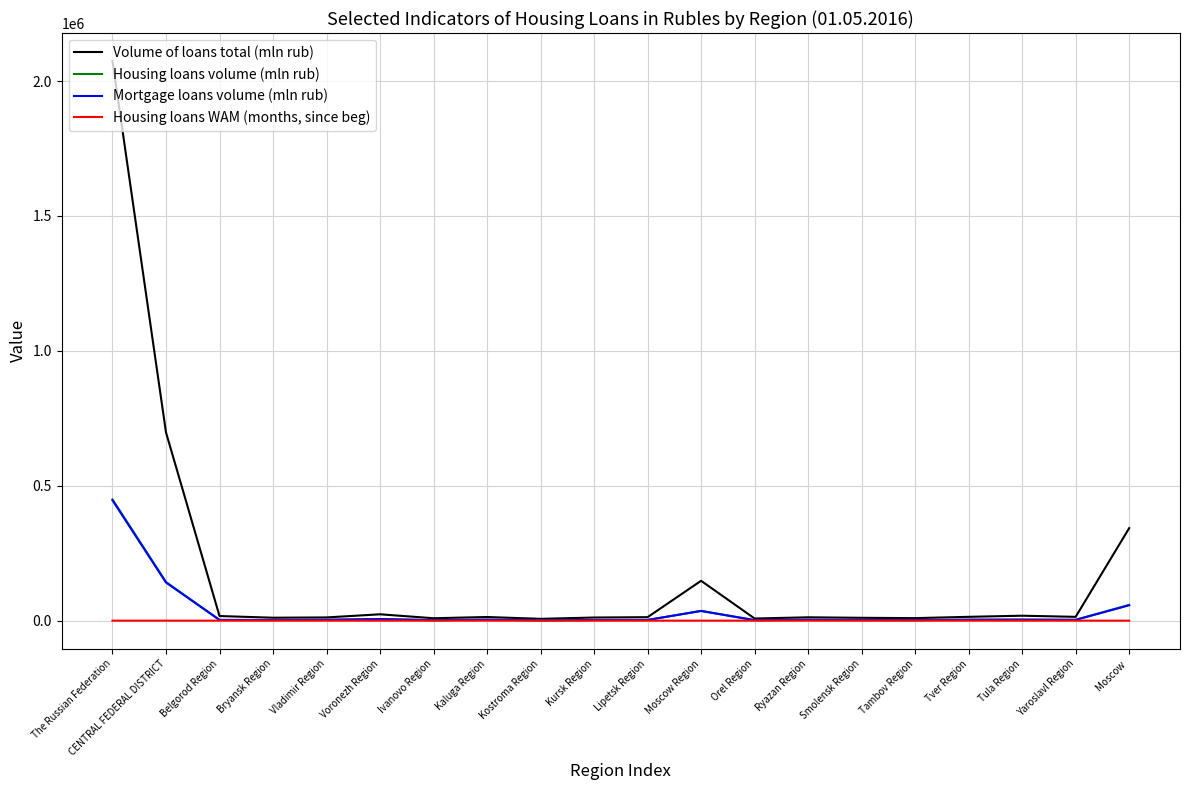

What is the spread (max minus min) of values at Tula Region?

18309.2